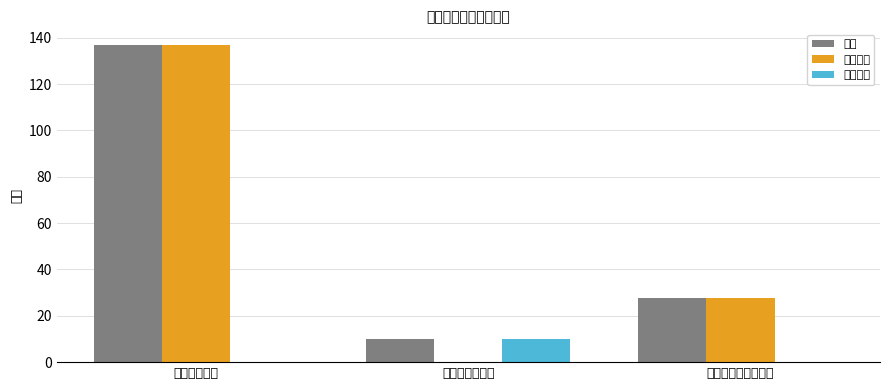

What are all the series names shown in the legend?

合计, 人员经费, 公用经费